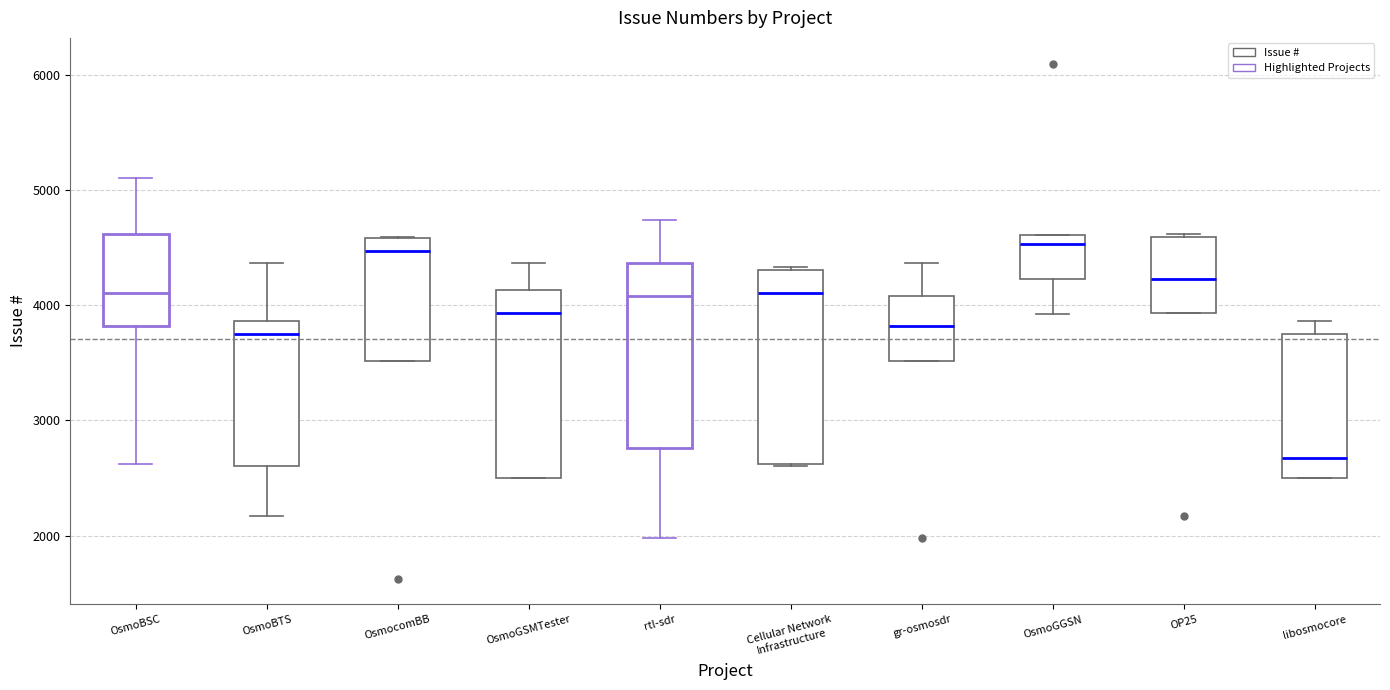

Where is the lower edge of the box for OsmoBTS on the y-axis? The values are not printed on the chart, so give them approximately, as read against the axis.

2600